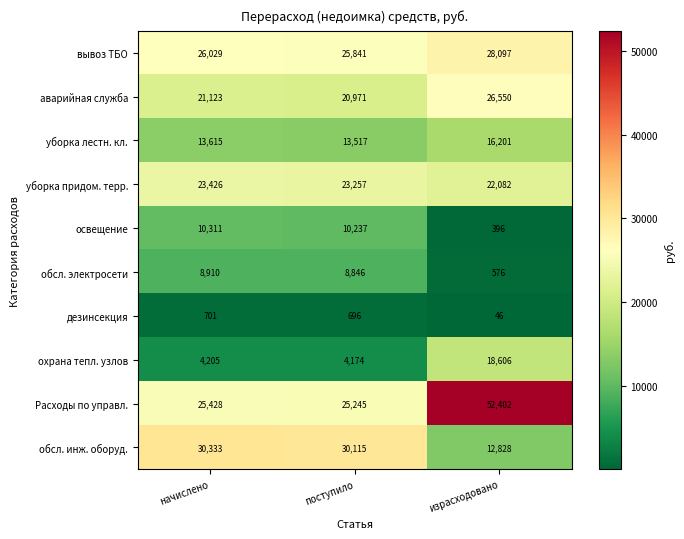

Reading right to left, transcribe all the data shown in this chart.

вывоз ТБО: 28097	25841	26029
аварийная служба: 26550	20971	21123
уборка лестн. кл.: 16201	13517	13615
уборка придом. терр.: 22082	23257	23426
освещение: 396	10237	10311
обсл. электросети: 576	8846	8910
дезинсекция: 46	696	701
охрана тепл. узлов: 18606	4174	4205
Расходы по управл.: 52402	25245	25428
обсл. инж. оборуд.: 12828	30115	30333